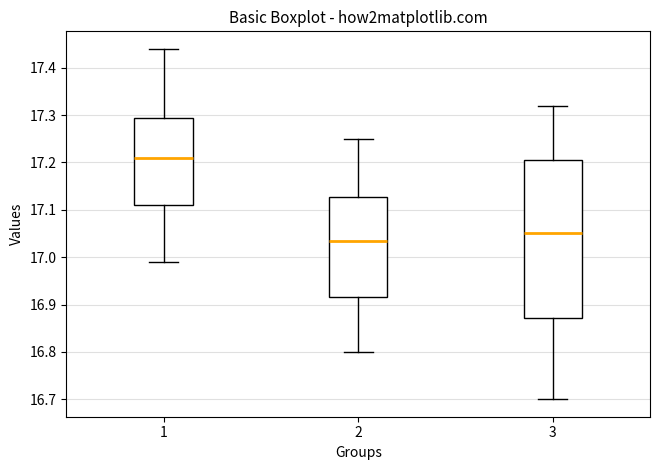

Comparing the boxes themselves (not the whiskers), which one is the tallest?

3